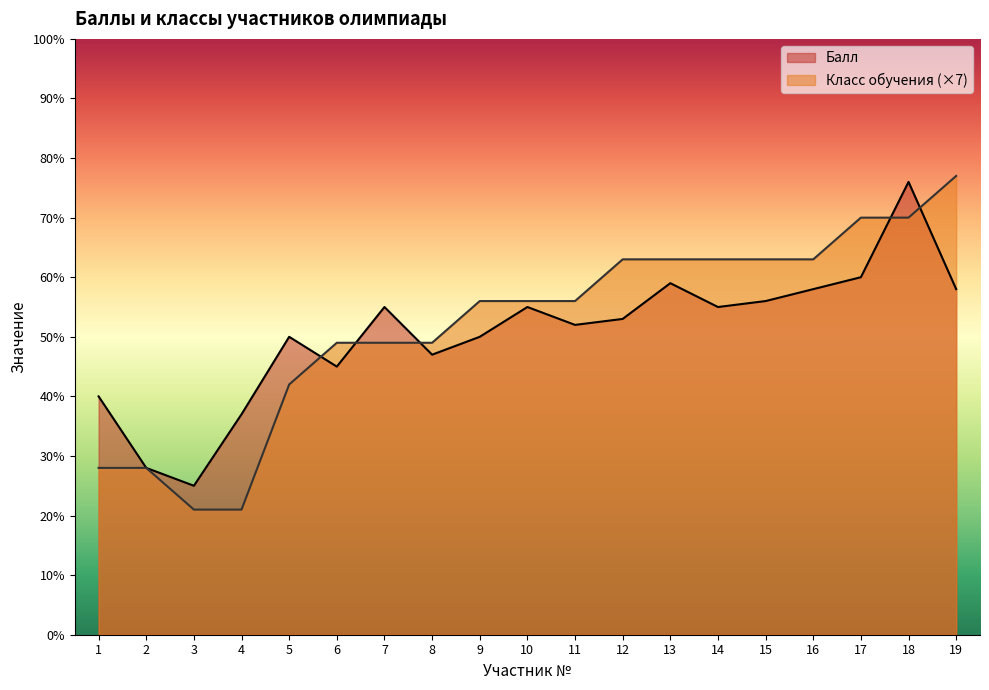

How many lines are shown in the chart?

2